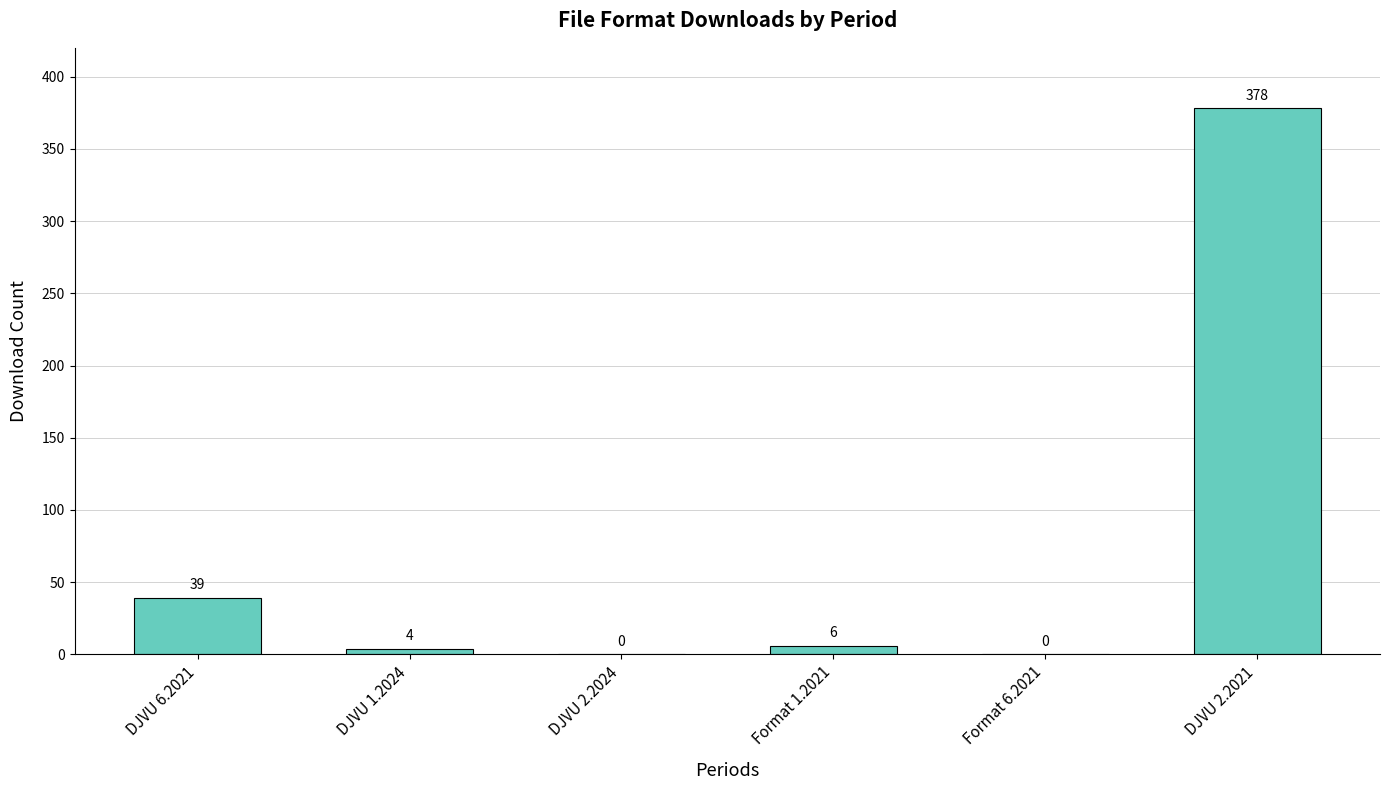

Where is the data nearest to the value 189?

DJVU 6.2021